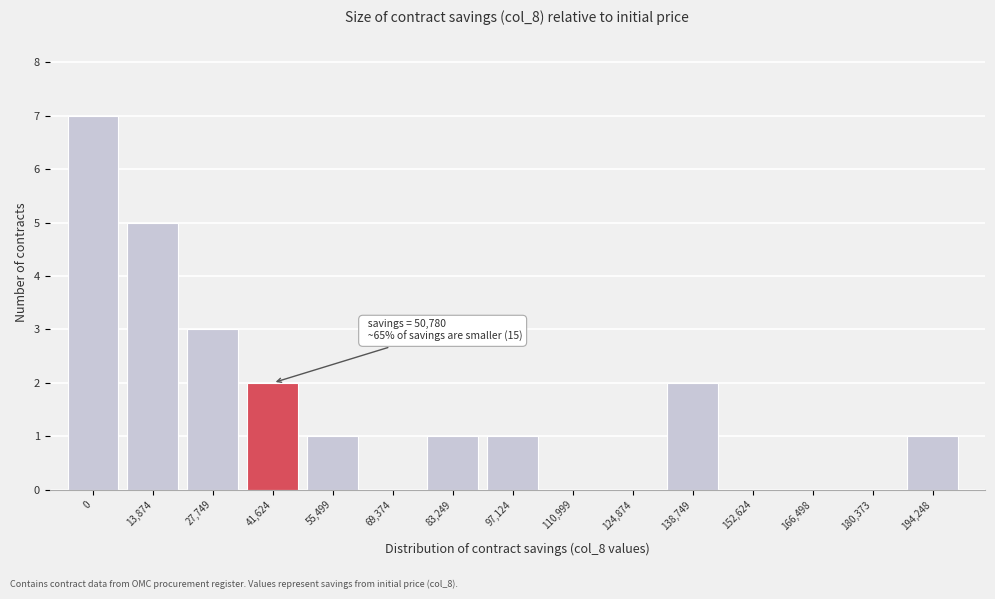

Reading left to right, extract all data points from this chart.

0=7	13,874=5	27,749=3	41,624=2	55,499=1	69,374=0	83,249=1	97,124=1	110,999=0	124,874=0	138,749=2	152,624=0	166,498=0	180,373=0	194,248=1